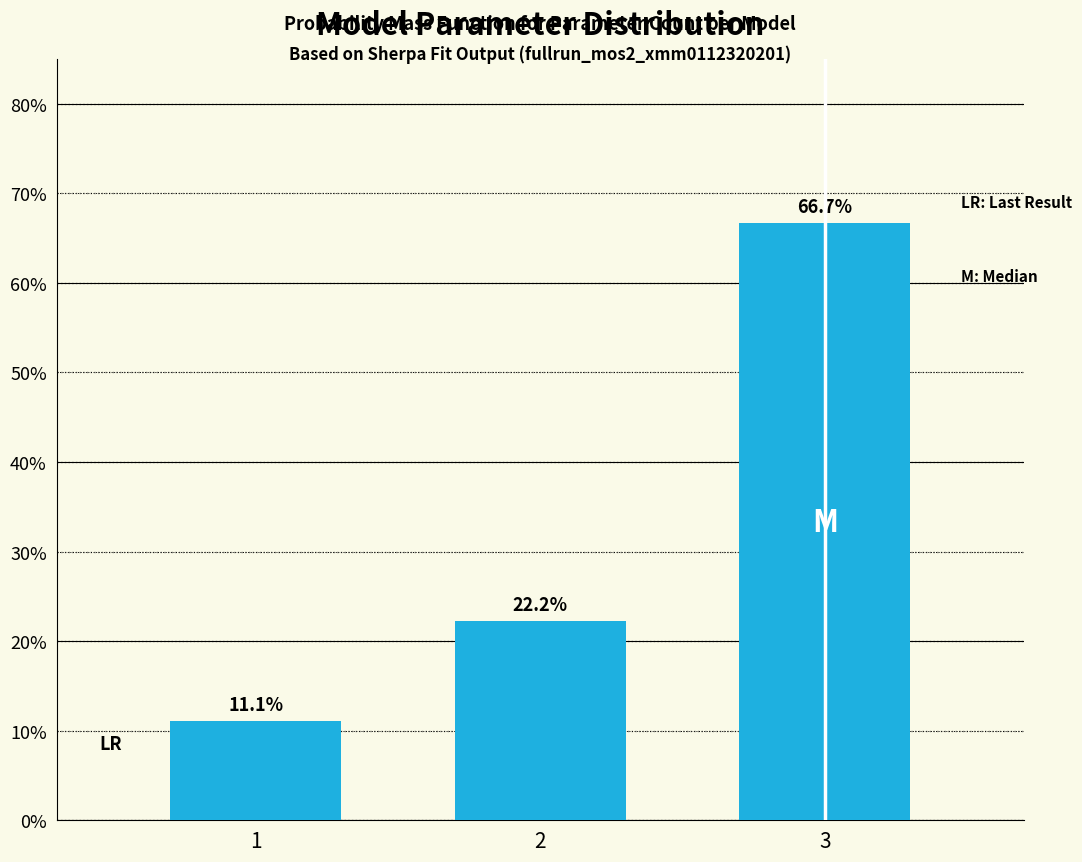

Reading left to right, list all the values displayed in this chart.

1=11.1	2=22.2	3=66.7